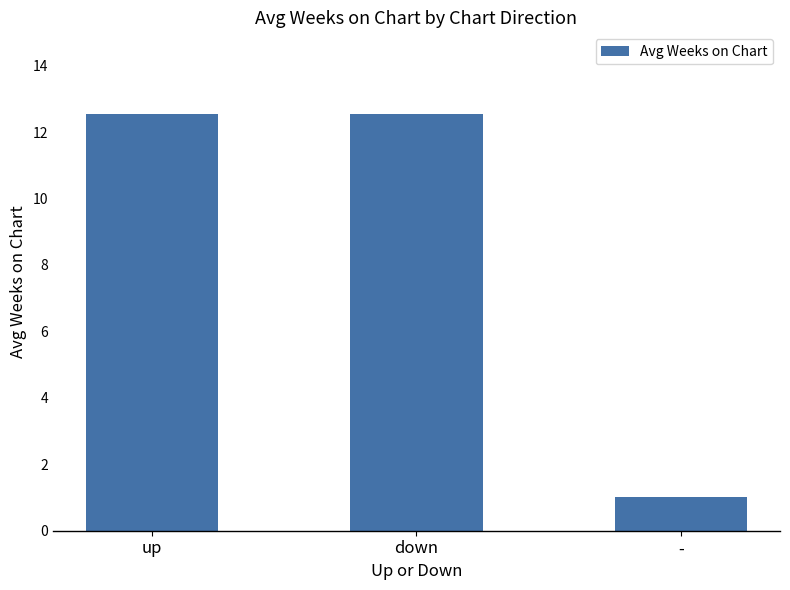

Which category has the lowest value across all series?

-